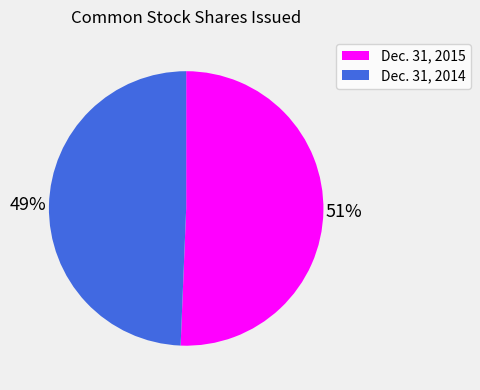

To the nearest percent, what is the average slice percentage?

50%